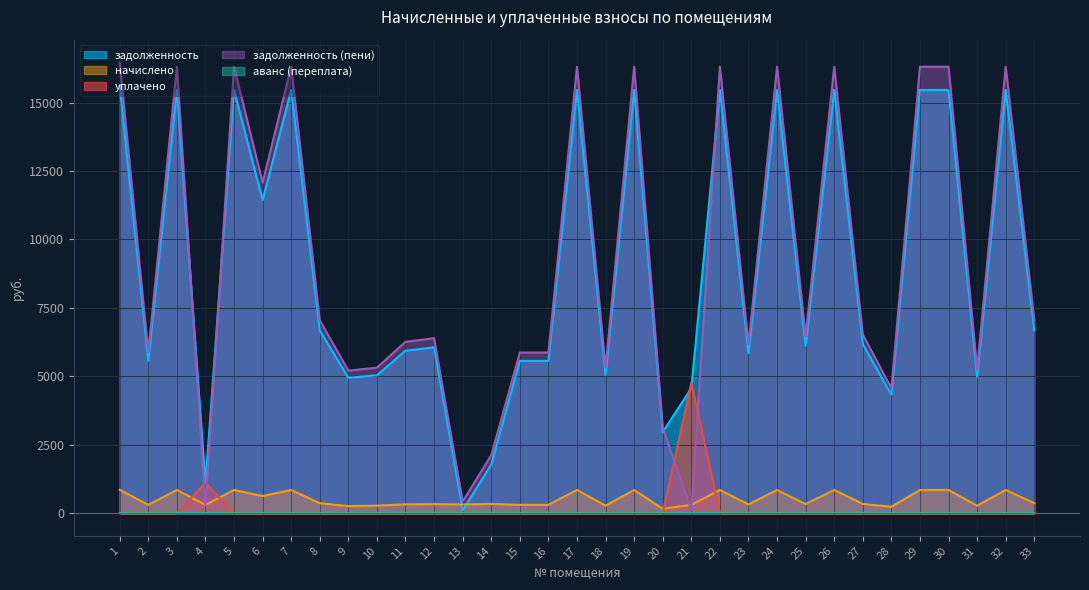

Which series has the largest total across all categories?

задолженность (пени)